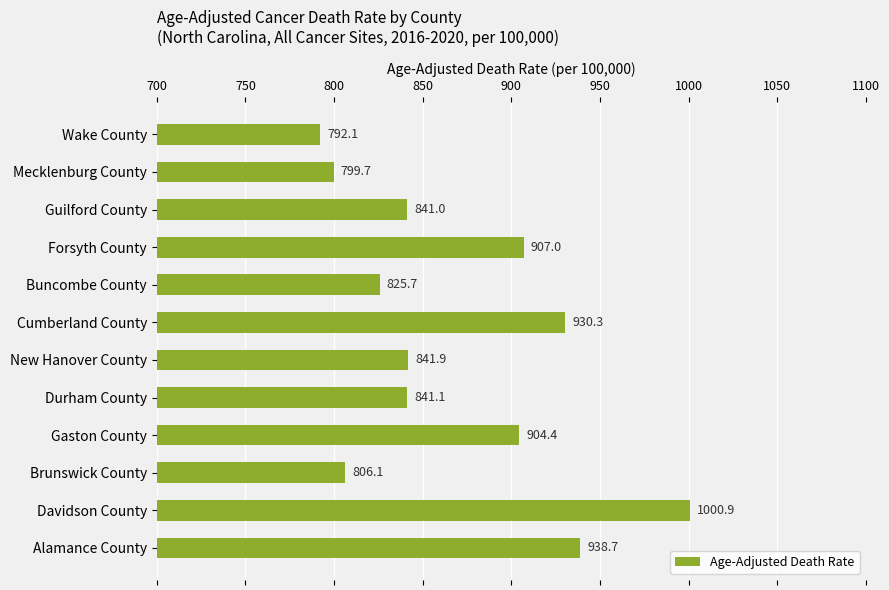

At which label is the value closest to 896?

Gaston County